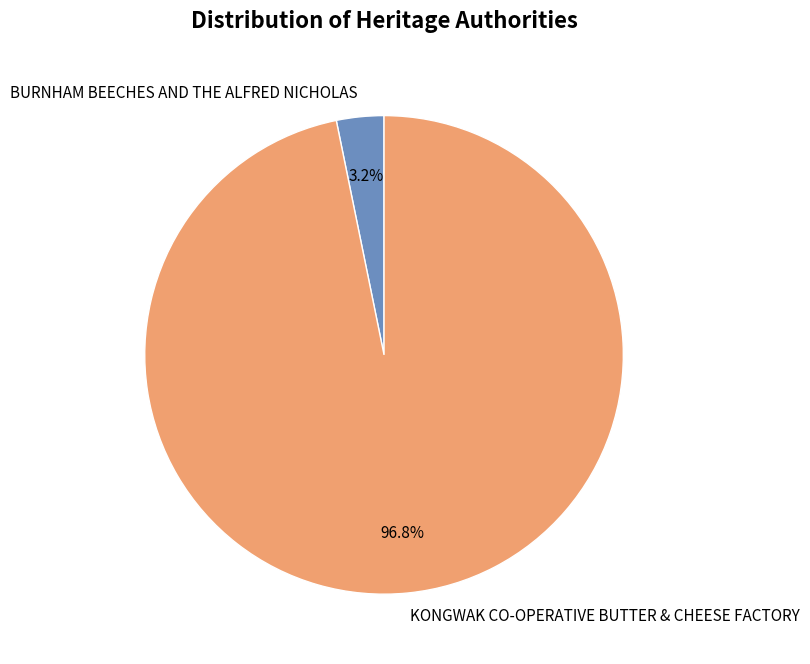

Combined, do KONGWAK CO-OPERATIVE BUTTER & CHEESE FACTORY and BURNHAM BEECHES AND THE ALFRED NICHOLAS account for over 50%?

Yes